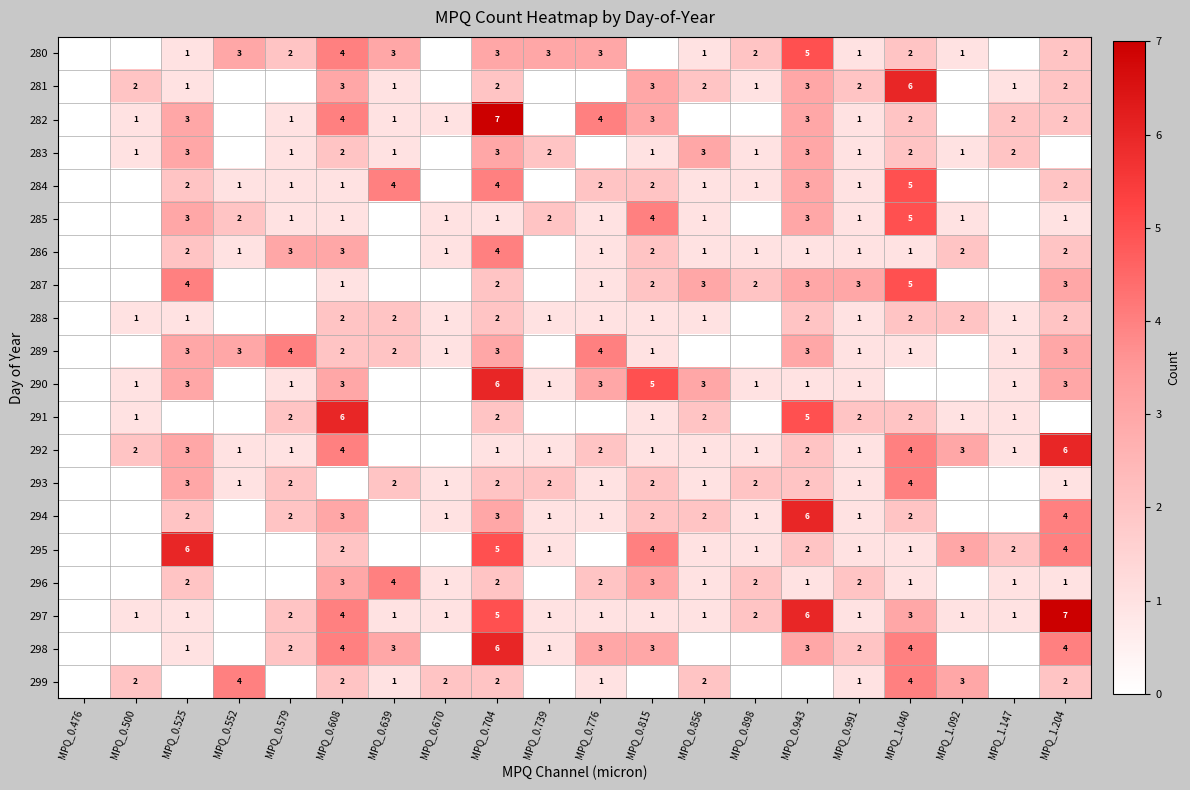

Is it true that 284 equals 1 at MPQ_0.525?

False